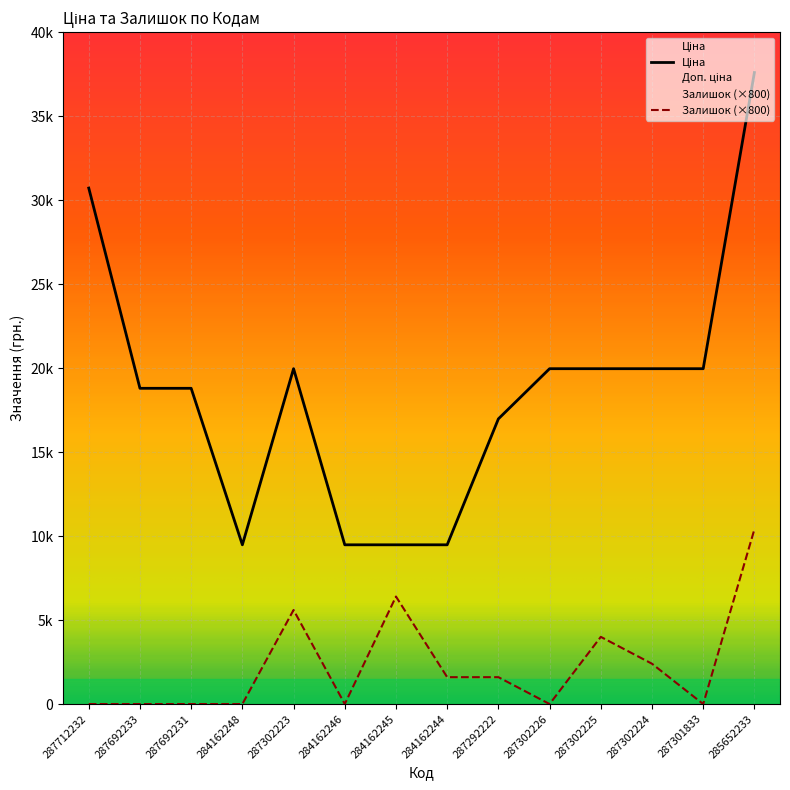

Is this an area chart (filled region under the line)?

No